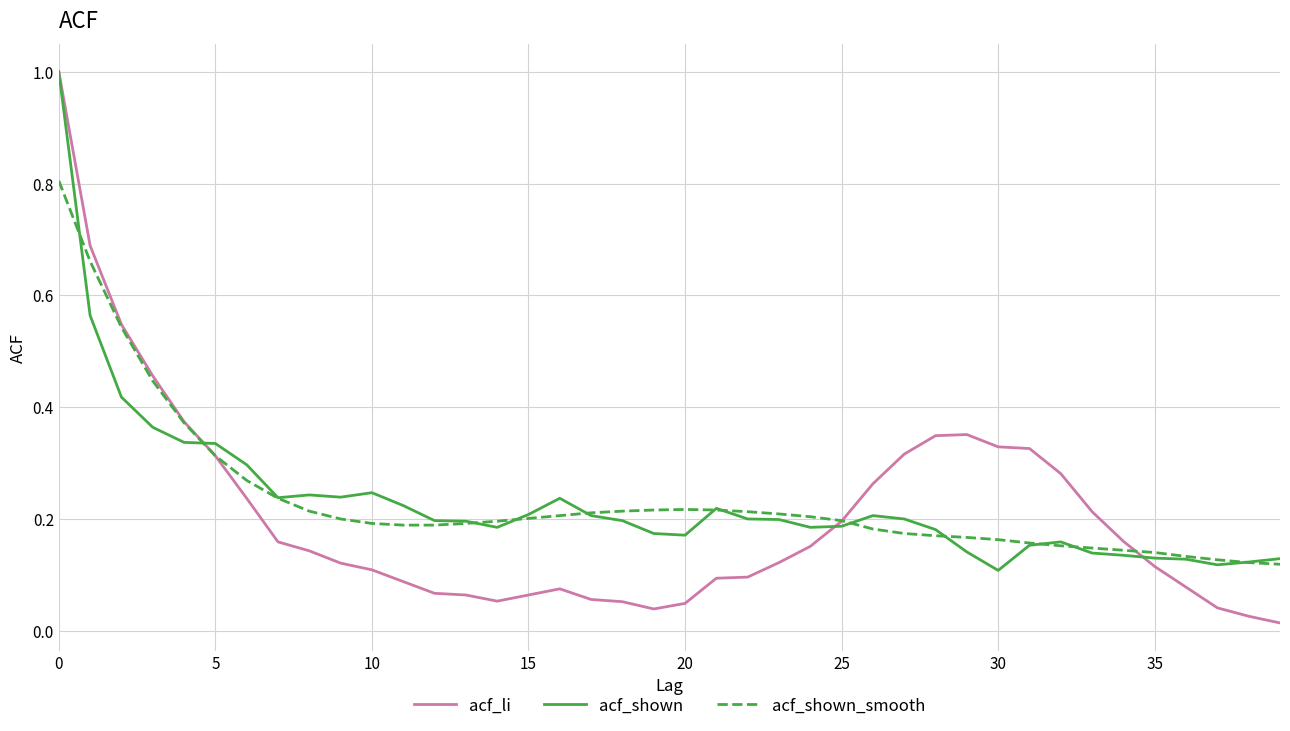

Which series has the largest range (max minus min)?

acf_li